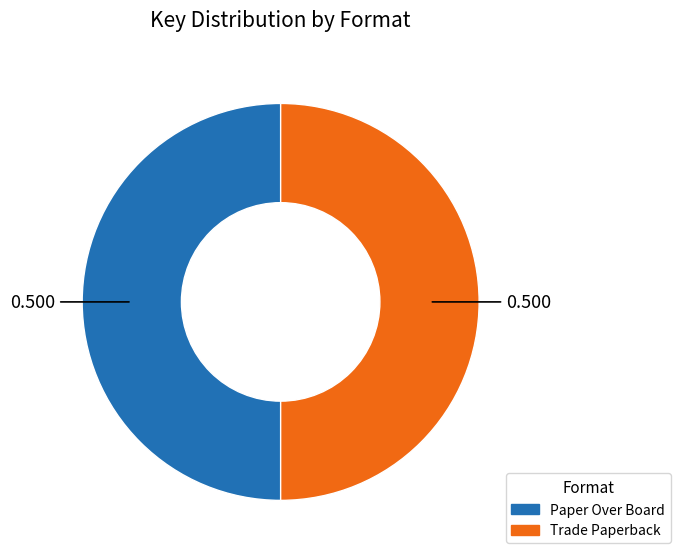

Is the sum of Paper Over Board and Trade Paperback greater than half?

Yes